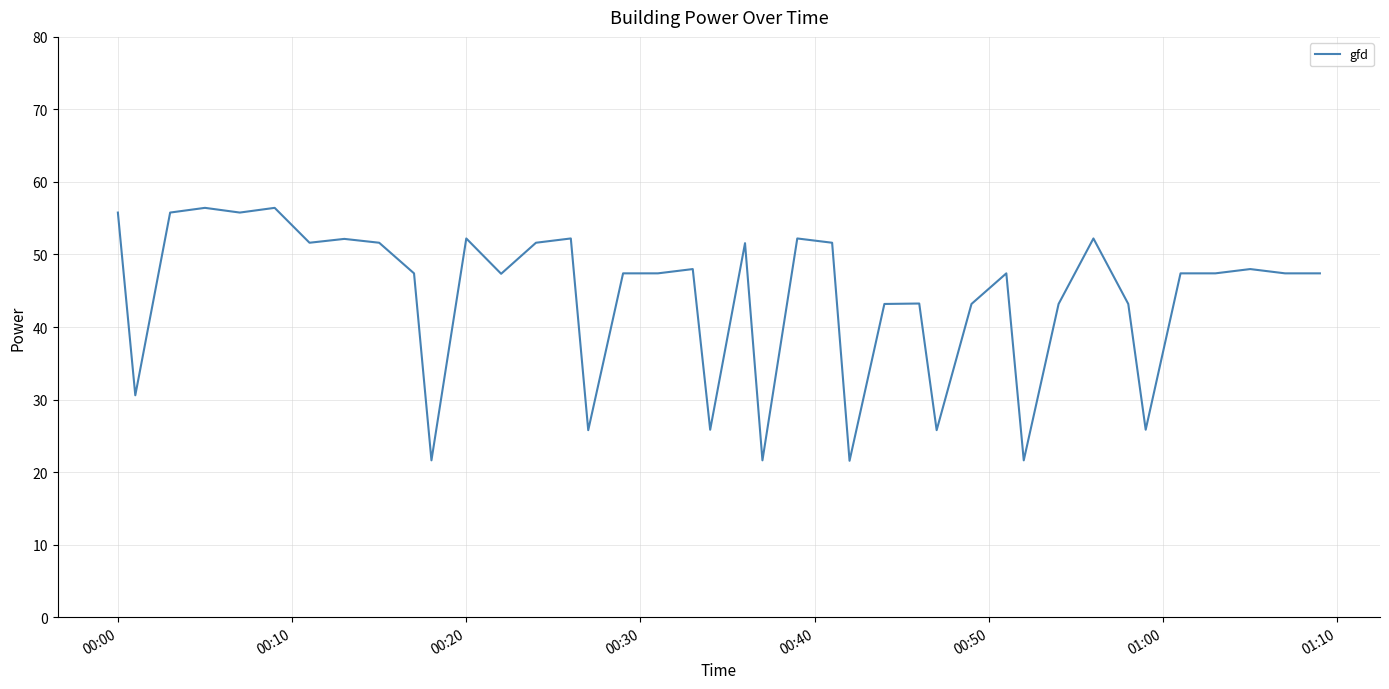

What is the difference between the maximum and minimum values?

34.9